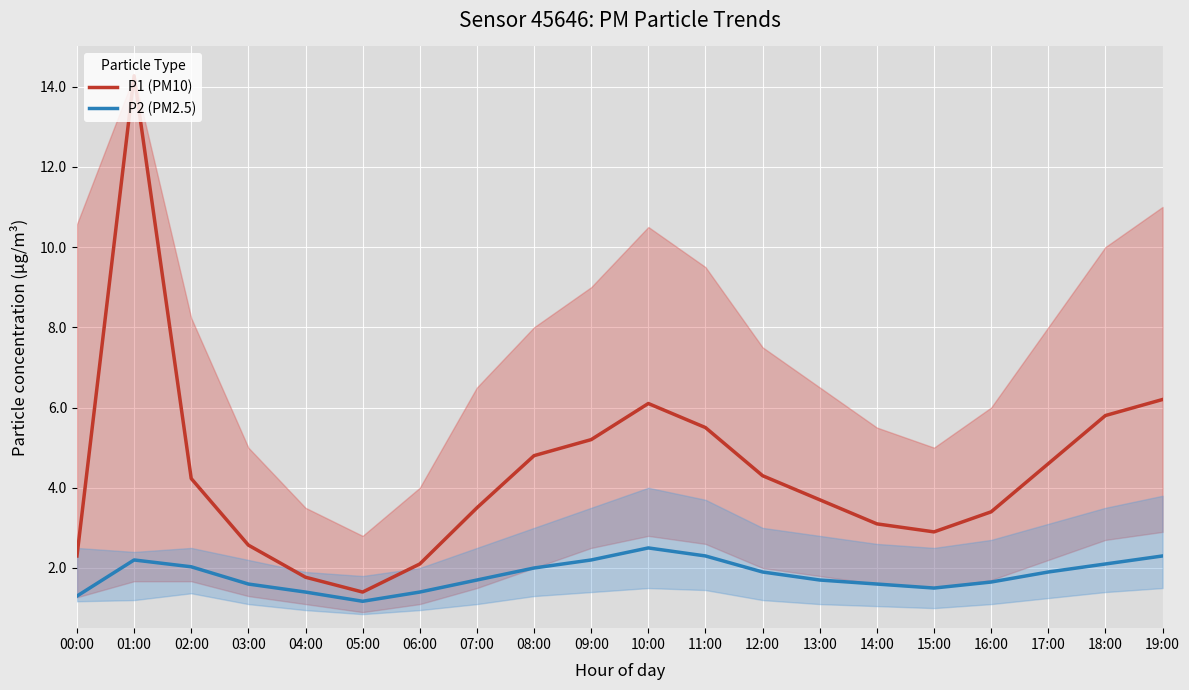

Which series has the largest range (max minus min)?

P1 (PM10)